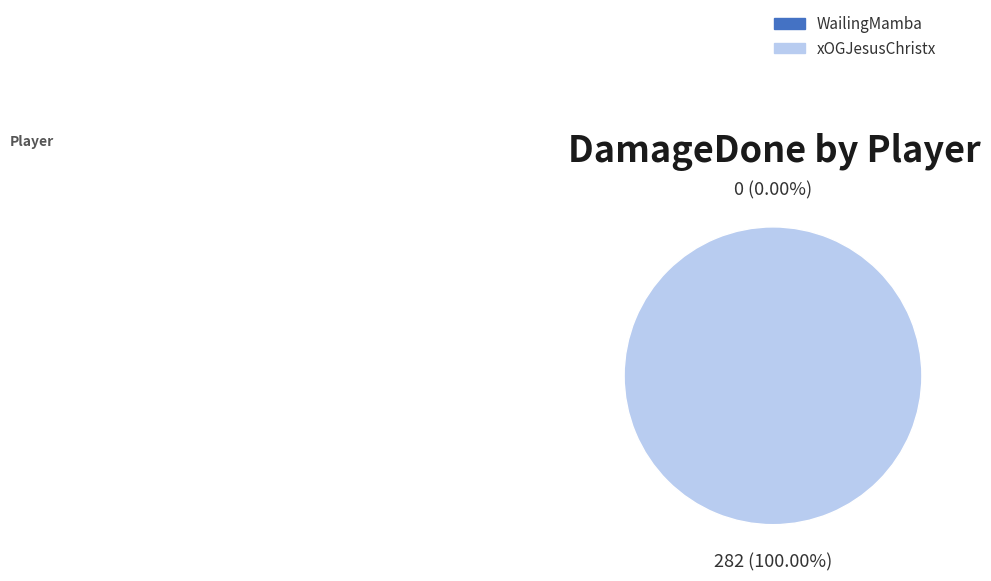

To the nearest percent, what percentage of the pie is xOGJesusChristx?

100%